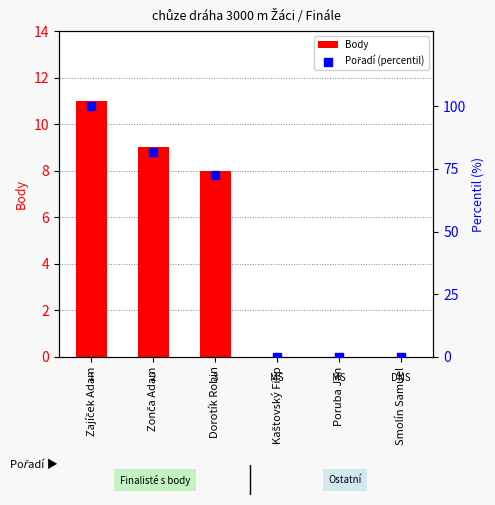

Which series has the largest total across all categories?

Pořadí (percentil)